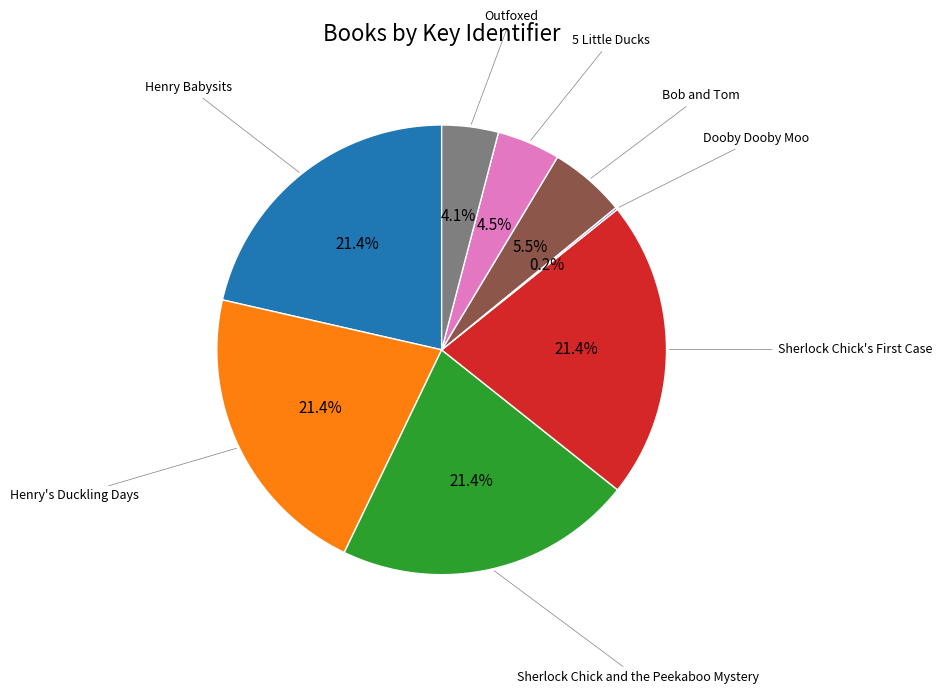

Is there any slice that represents more than half of the pie?

No